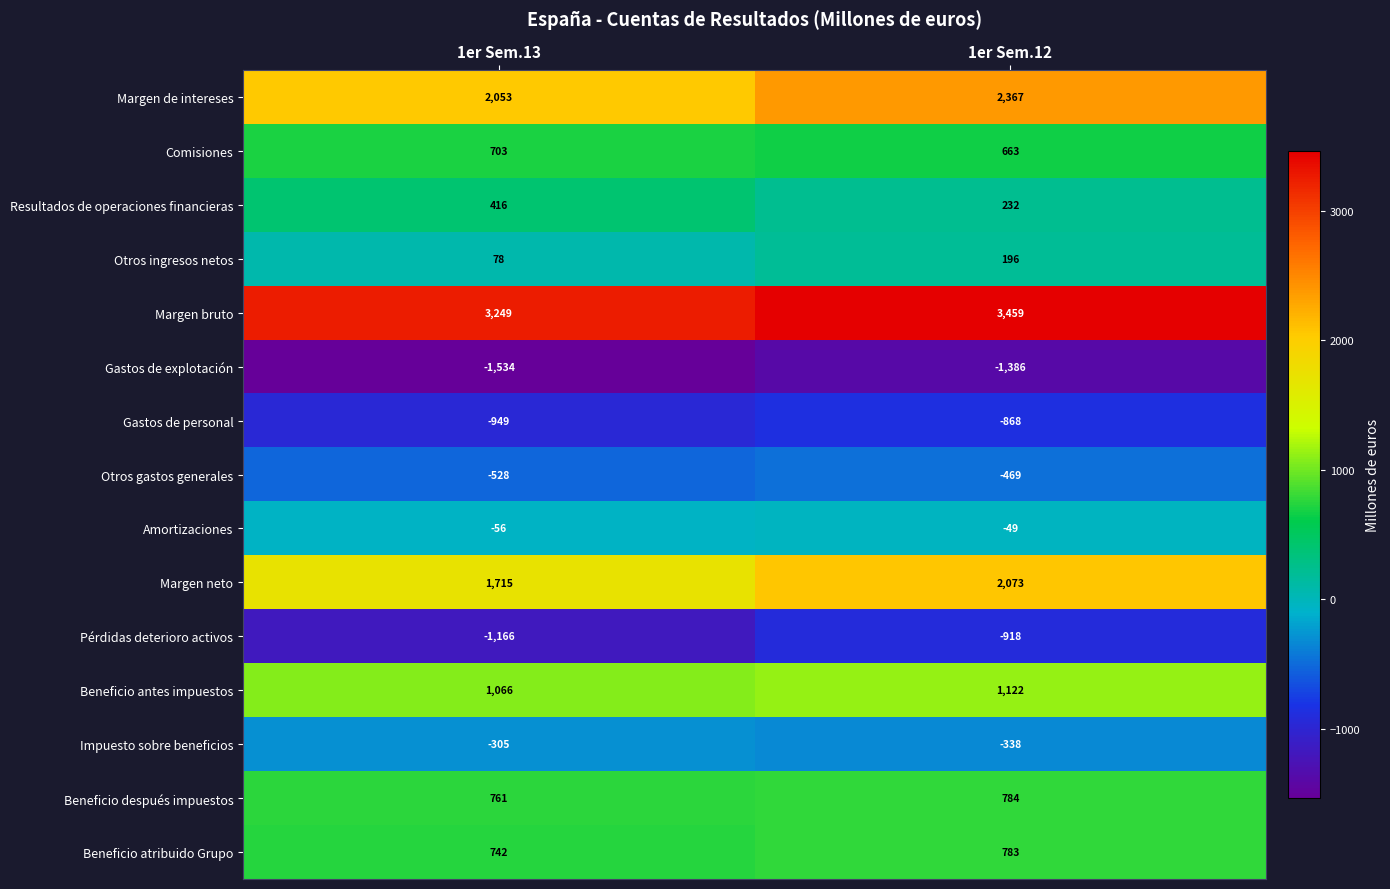

Between 1er Sem.13 and 1er Sem.12, which series saw the biggest shift?

Margen neto